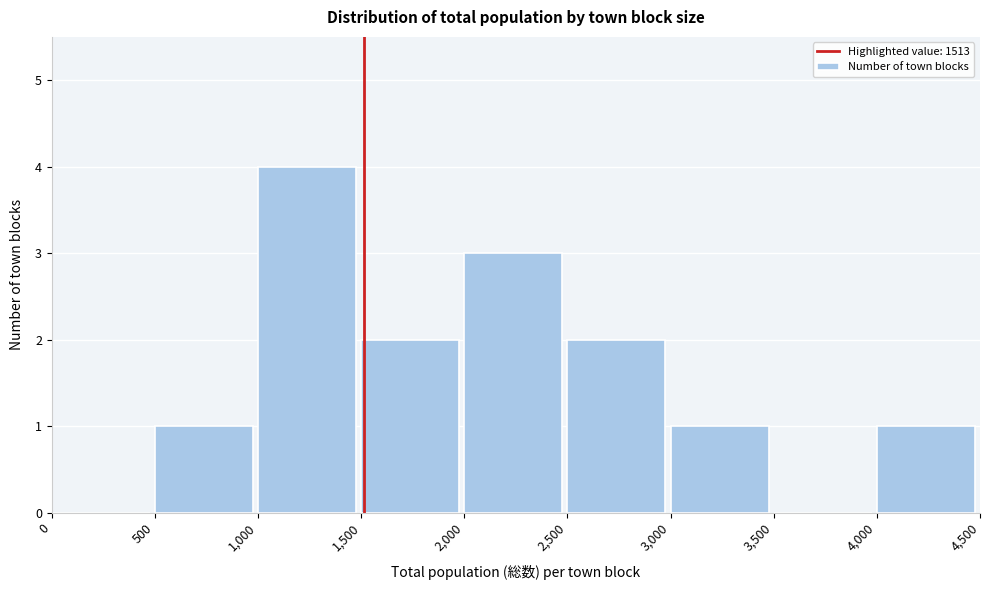

Reading left to right, transcribe this chart: for each bar, give the range it covers on the x-axis and its height. The values are not printed on the chart, so give them approximately, as read against the axis.

0 to 500: 0
500 to 1,000: 1
1,000 to 1,500: 4
1,500 to 2,000: 2
2,000 to 2,500: 3
2,500 to 3,000: 2
3,000 to 3,500: 1
3,500 to 4,000: 0
4,000 to 4,500: 1